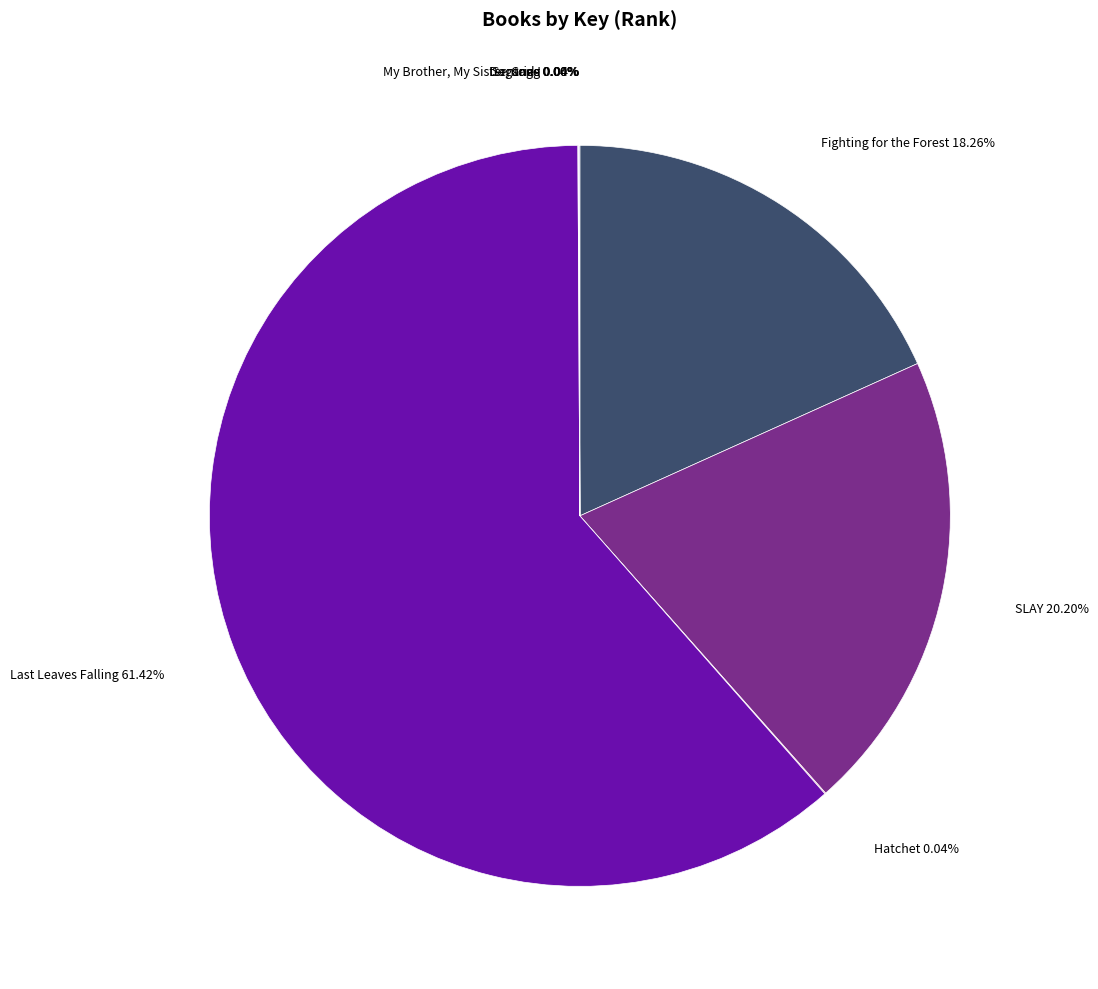

Which category accounts for the majority?

Last Leaves Falling